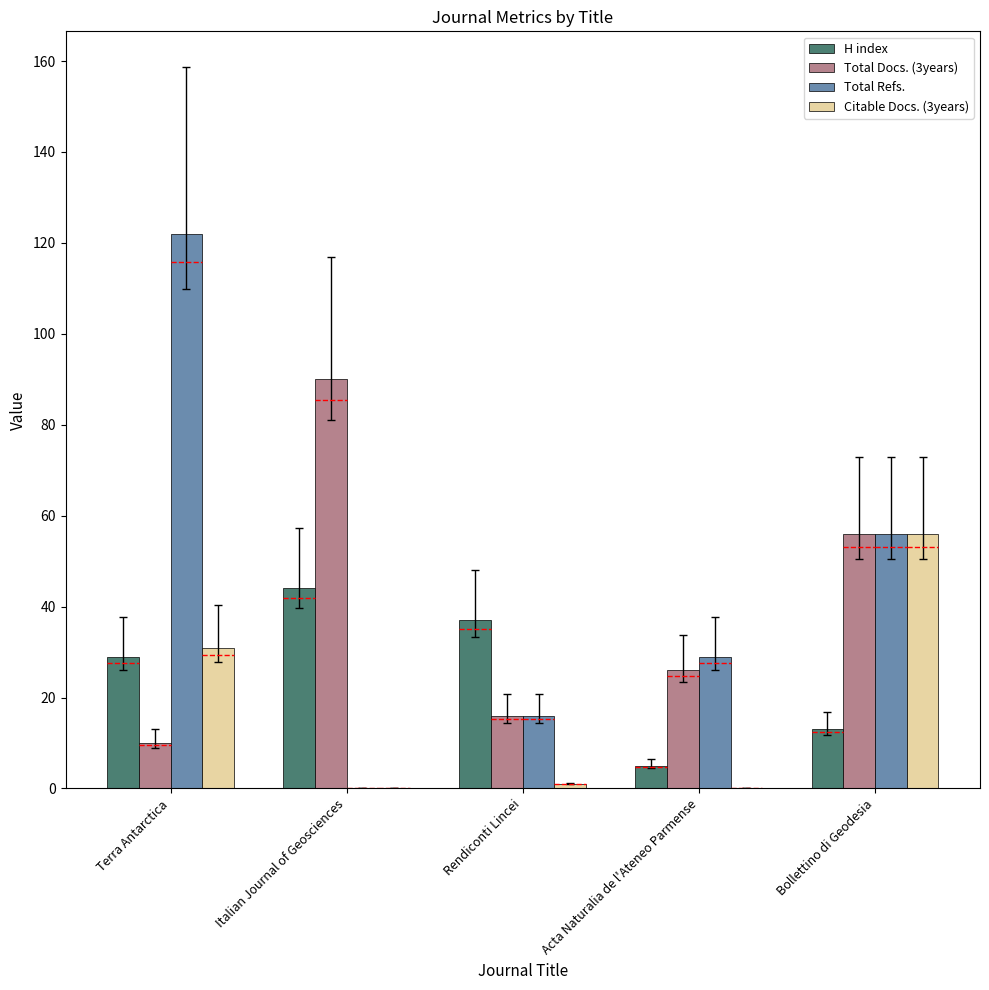

Reading right to left, transcribe all the data shown in this chart.

H index: Bollettino di Geodesia=13	Acta Naturalia de l'Ateneo Parmense=5	Rendiconti Lincei=37	Italian Journal of Geosciences=44	Terra Antarctica=29
Total Docs. (3years): Bollettino di Geodesia=56	Acta Naturalia de l'Ateneo Parmense=26	Rendiconti Lincei=16	Italian Journal of Geosciences=90	Terra Antarctica=10
Total Refs.: Bollettino di Geodesia=56	Acta Naturalia de l'Ateneo Parmense=29	Rendiconti Lincei=16	Italian Journal of Geosciences=0	Terra Antarctica=122
Citable Docs. (3years): Bollettino di Geodesia=56	Acta Naturalia de l'Ateneo Parmense=0	Rendiconti Lincei=1	Italian Journal of Geosciences=0	Terra Antarctica=31